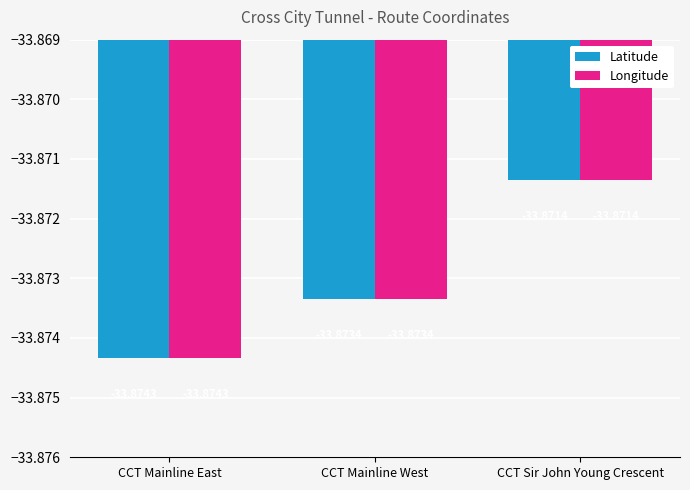

Reading left to right, extract all data points from this chart.

Latitude: -33.9	-33.9	-33.9
Longitude: -33.9	-33.9	-33.9